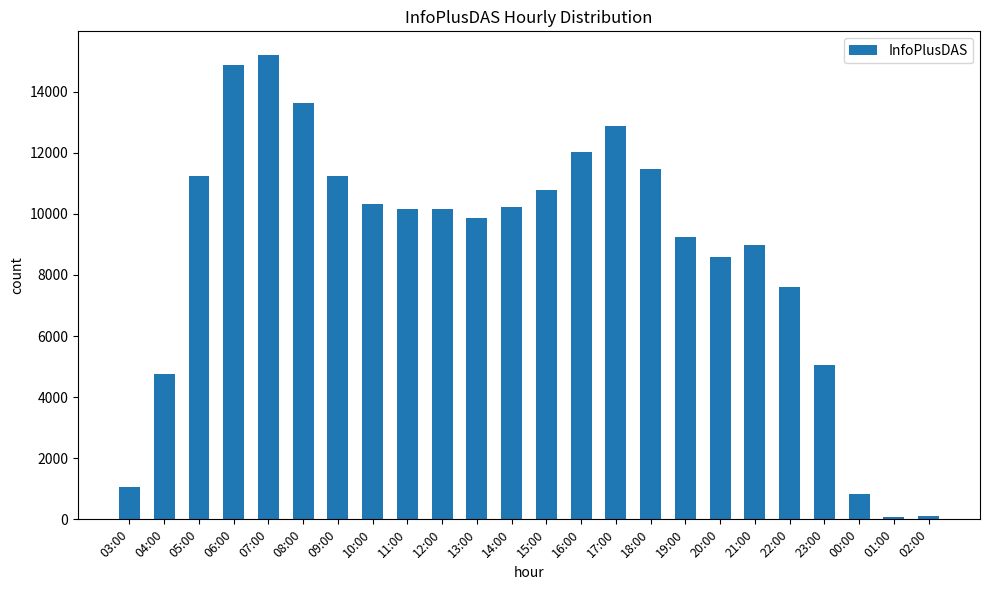

Approximately how many times larger is the value at 18:00 compared to 07:00?

0.8